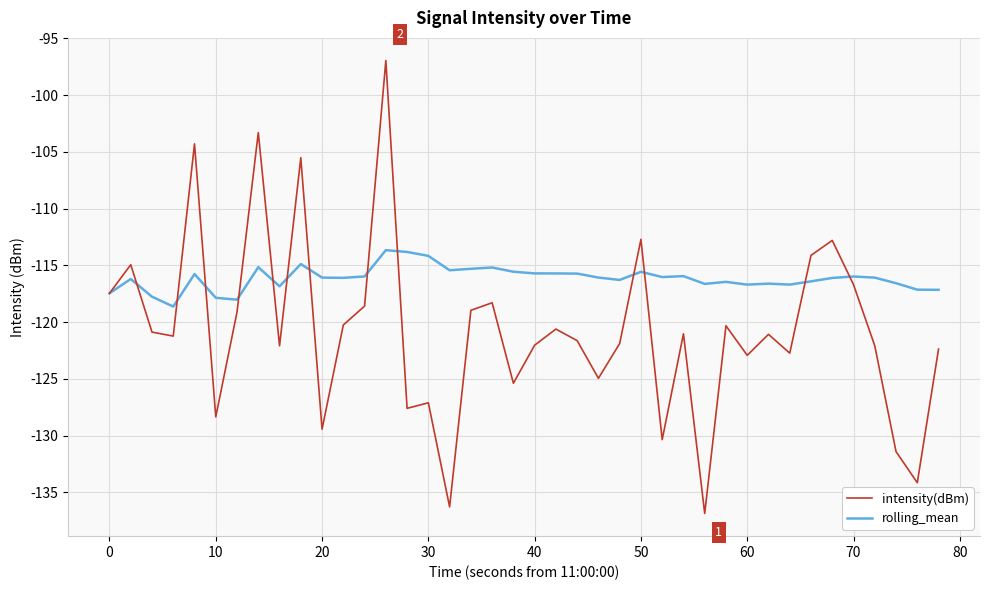

Which series has the widest spread of values?

intensity(dBm)